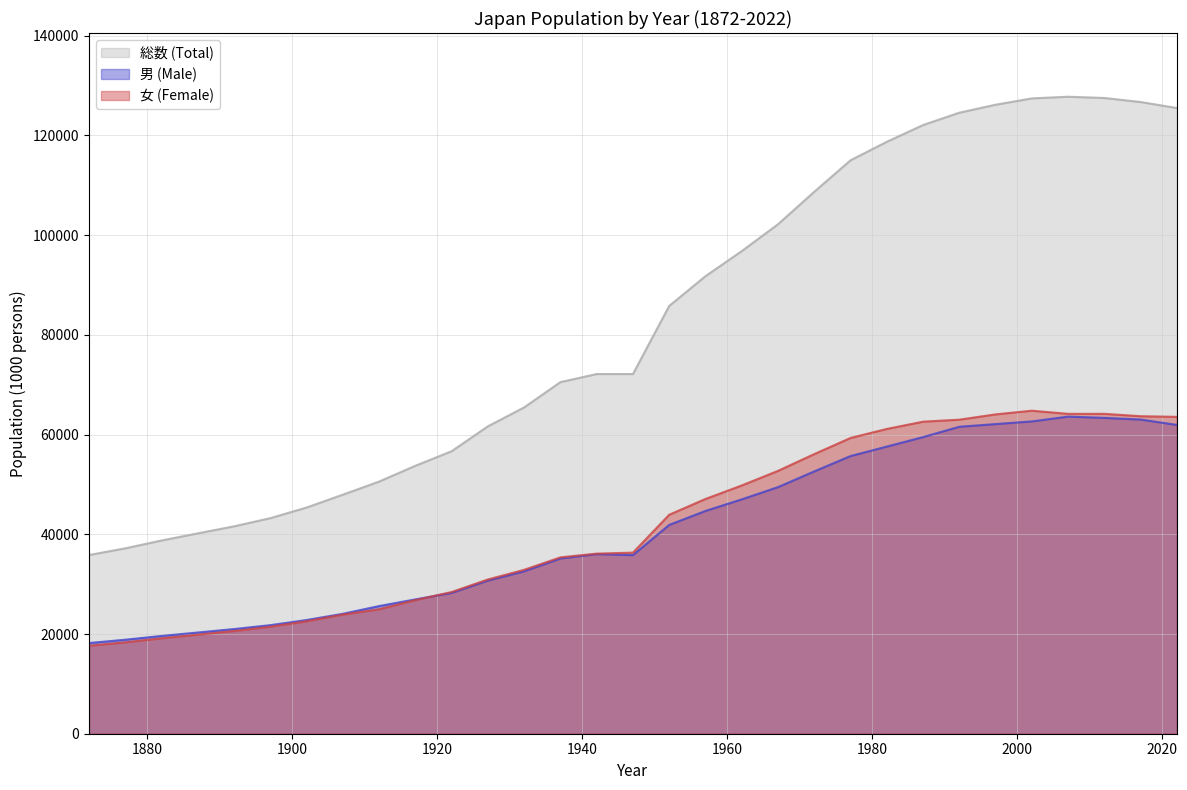

Where is the first local maximum for 男 (Male)?

1942